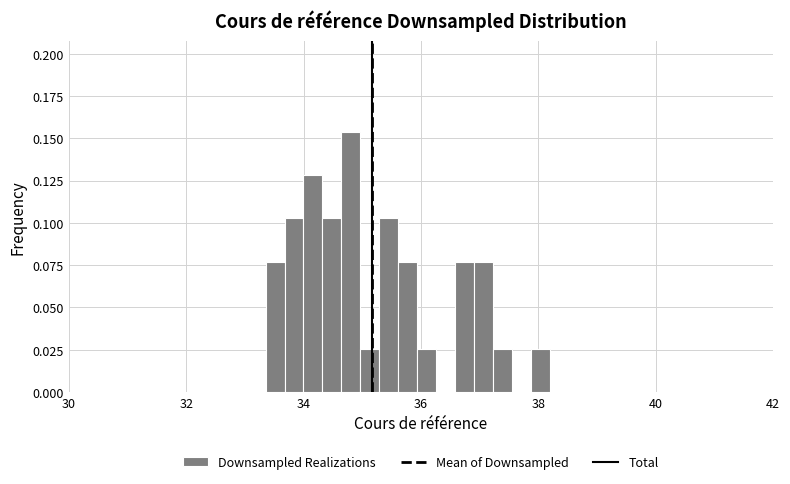

Read against the x-axis, roughly where is the centre of the tallest bar?

34.8